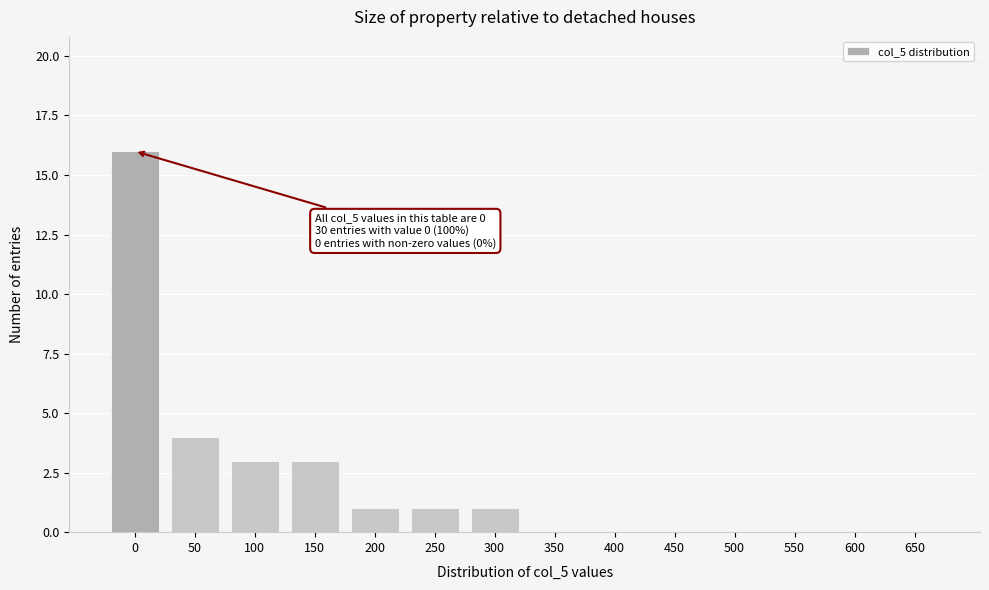

Reading right to left, list all the values displayed in this chart.

650=0	600=0	550=0	500=0	450=0	400=0	350=0	300=1	250=1	200=1	150=3	100=3	50=4	0=16